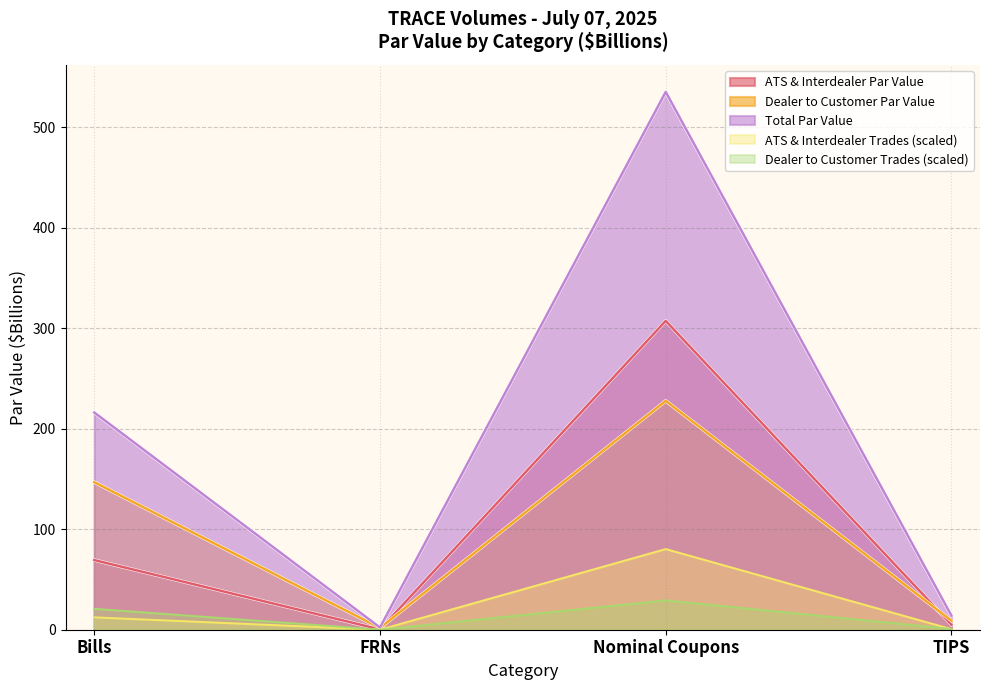

Read the Dealer to Customer Par Value value at FRNs.

1.8